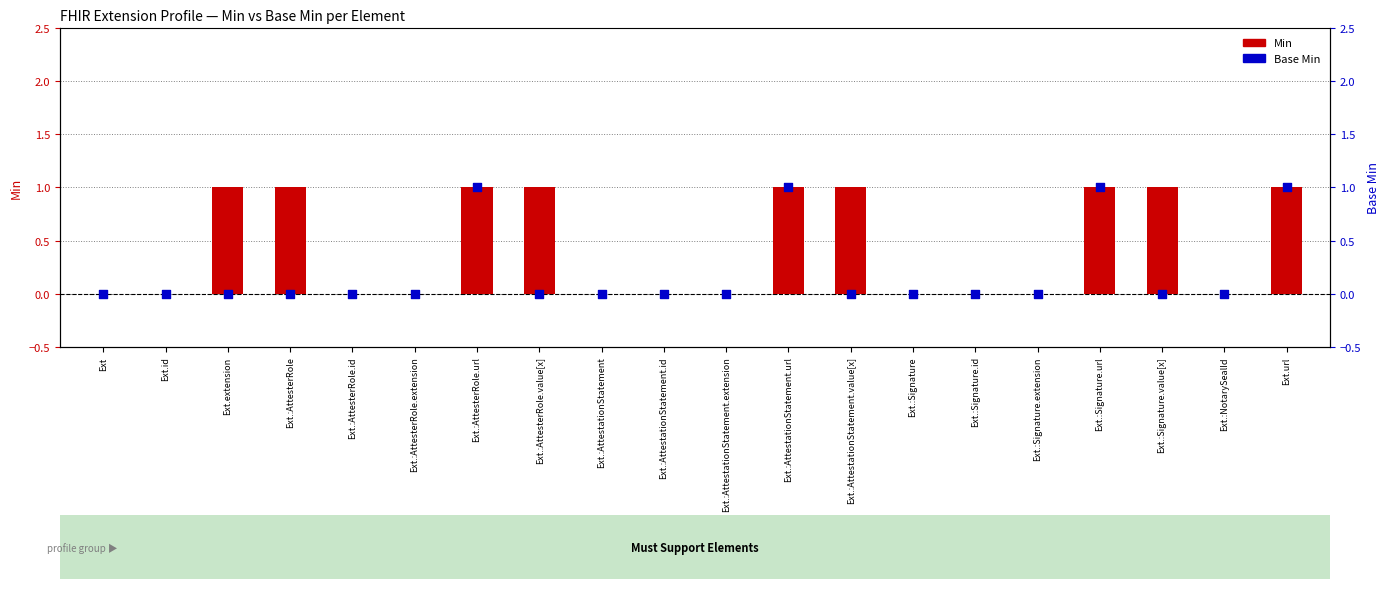

At how many categories does at least one series exceed 0?

9